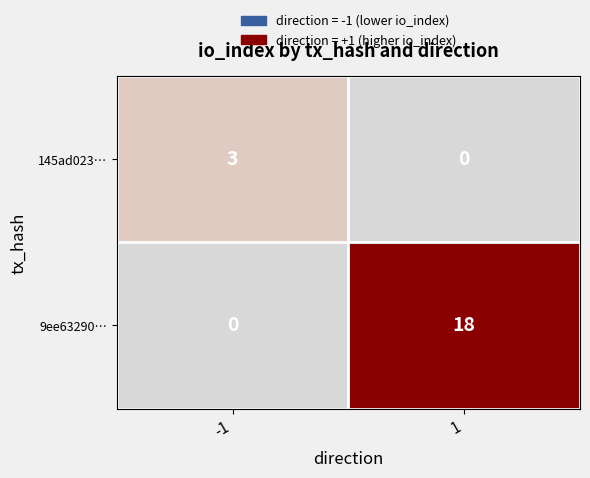

Reading left to right, extract all data points from this chart.

145ad023…: -1=3	1=0
9ee63290…: -1=0	1=18